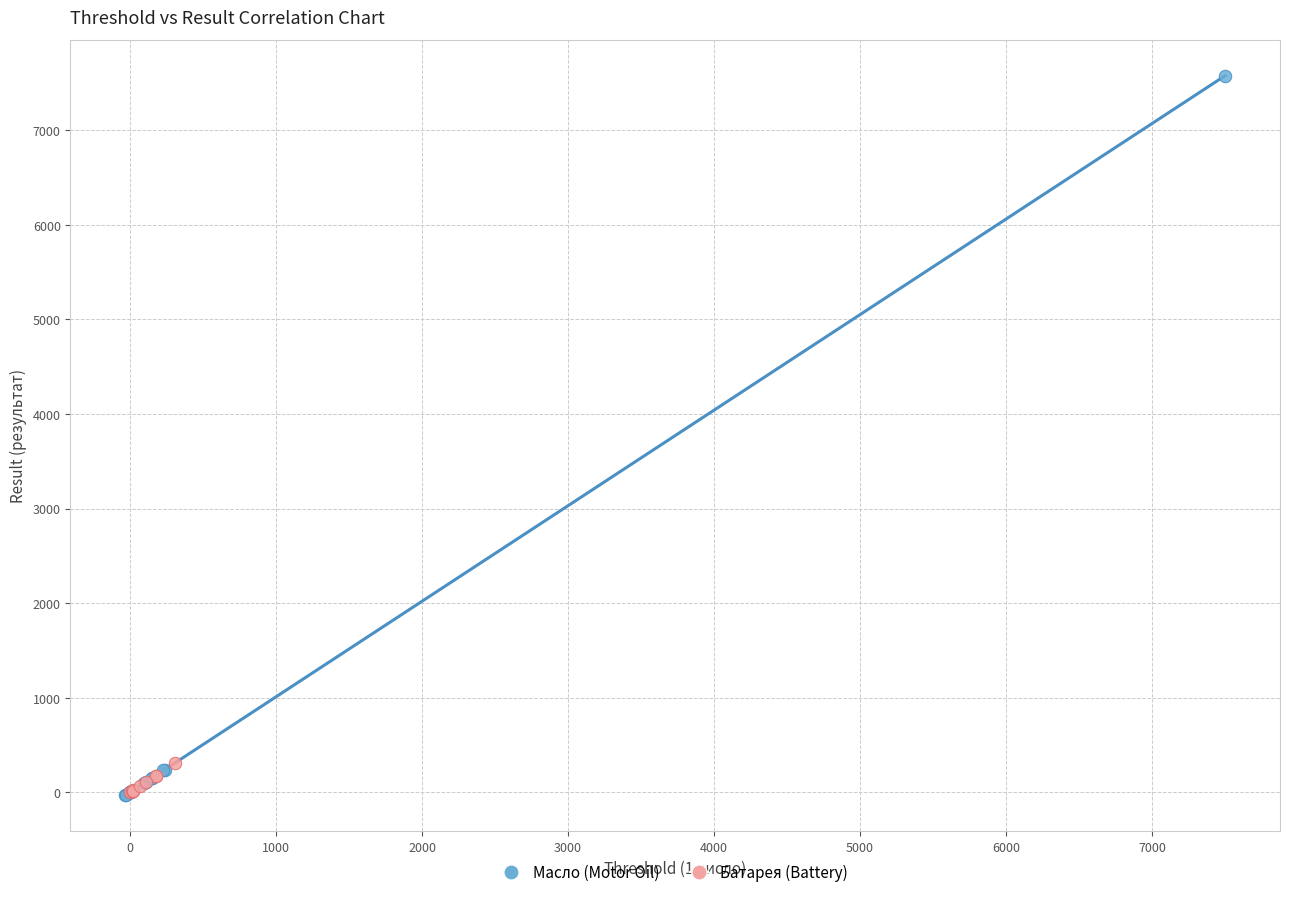

Which series has the largest Y range (max minus min)?

Масло (Motor Oil)